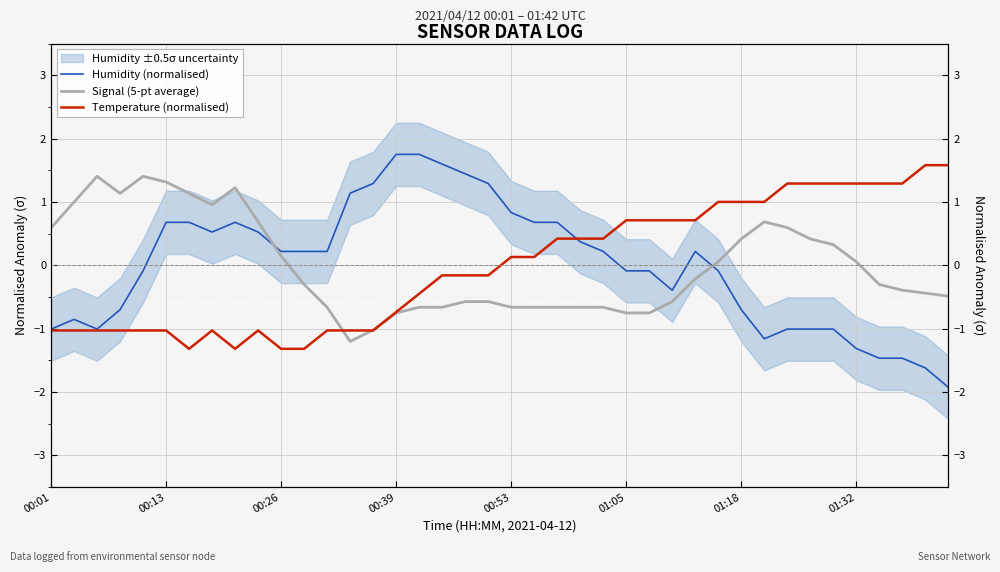

True or false: Temperature (normalised) and Signal (5-pt average) intersect in this chart.

True